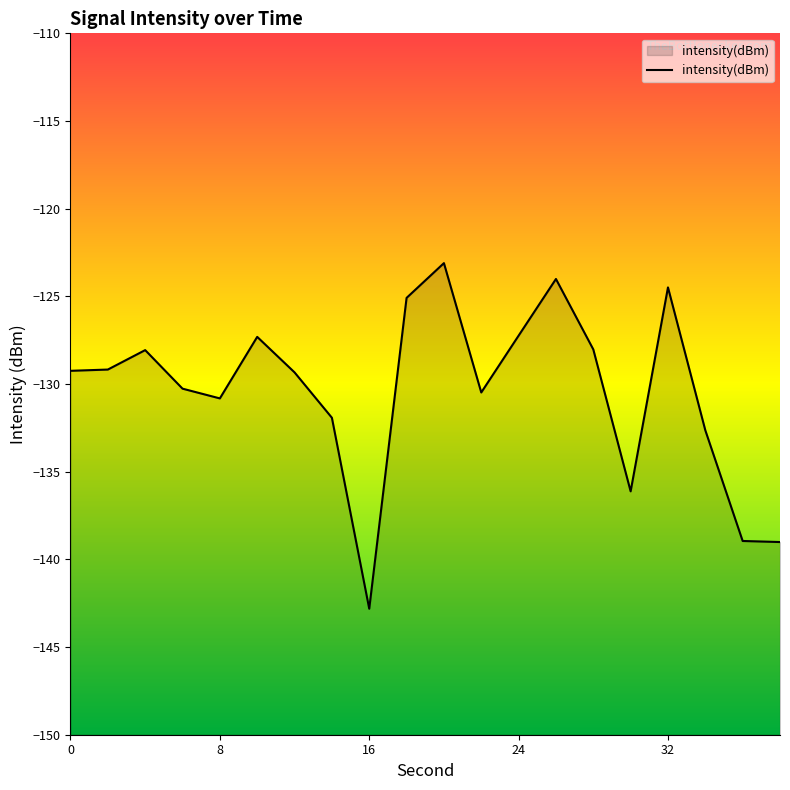

How many lines are shown in the chart?

1